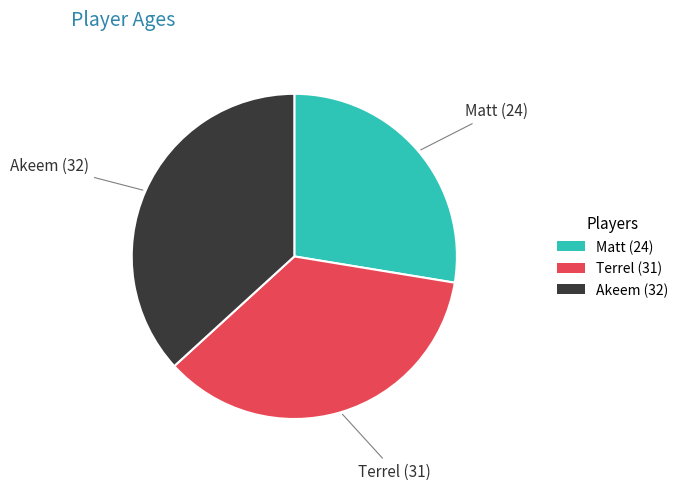

Which has a higher value, Terrel or Akeem?

Akeem